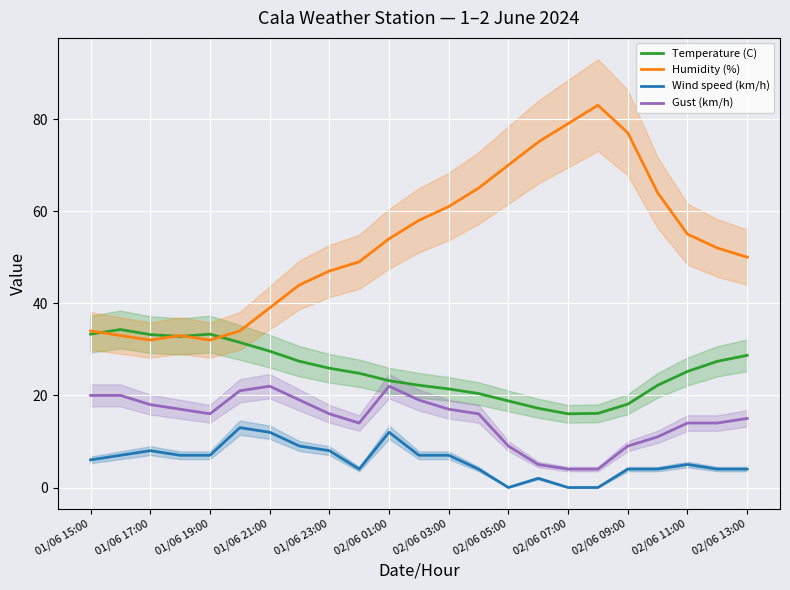

How many lines are shown in the chart?

4